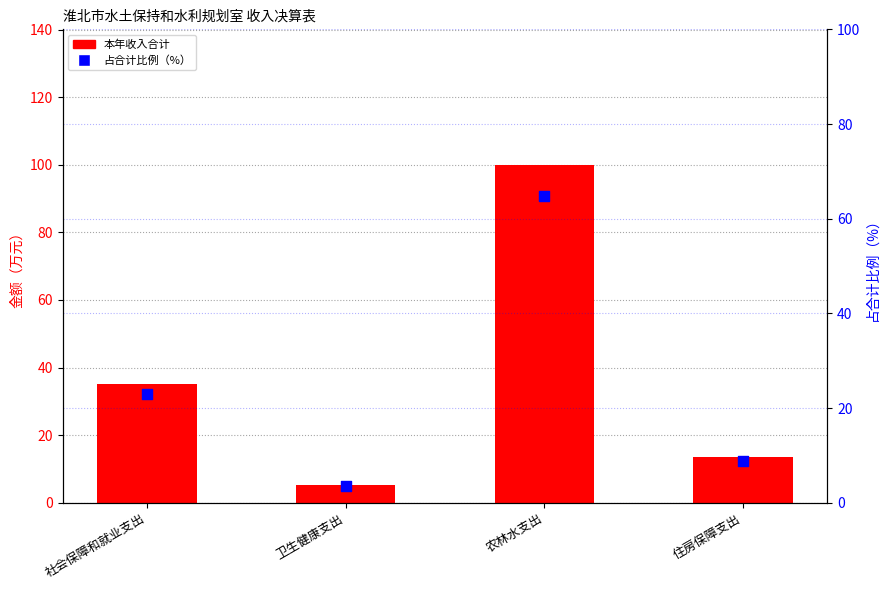

At which category is the sum across all series the highest?

农林水支出